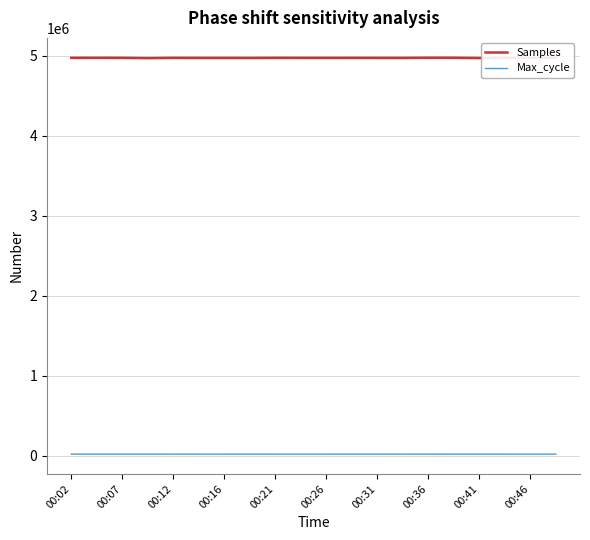

What is the difference between the maximum and minimum values in the Max_cycle series?

407